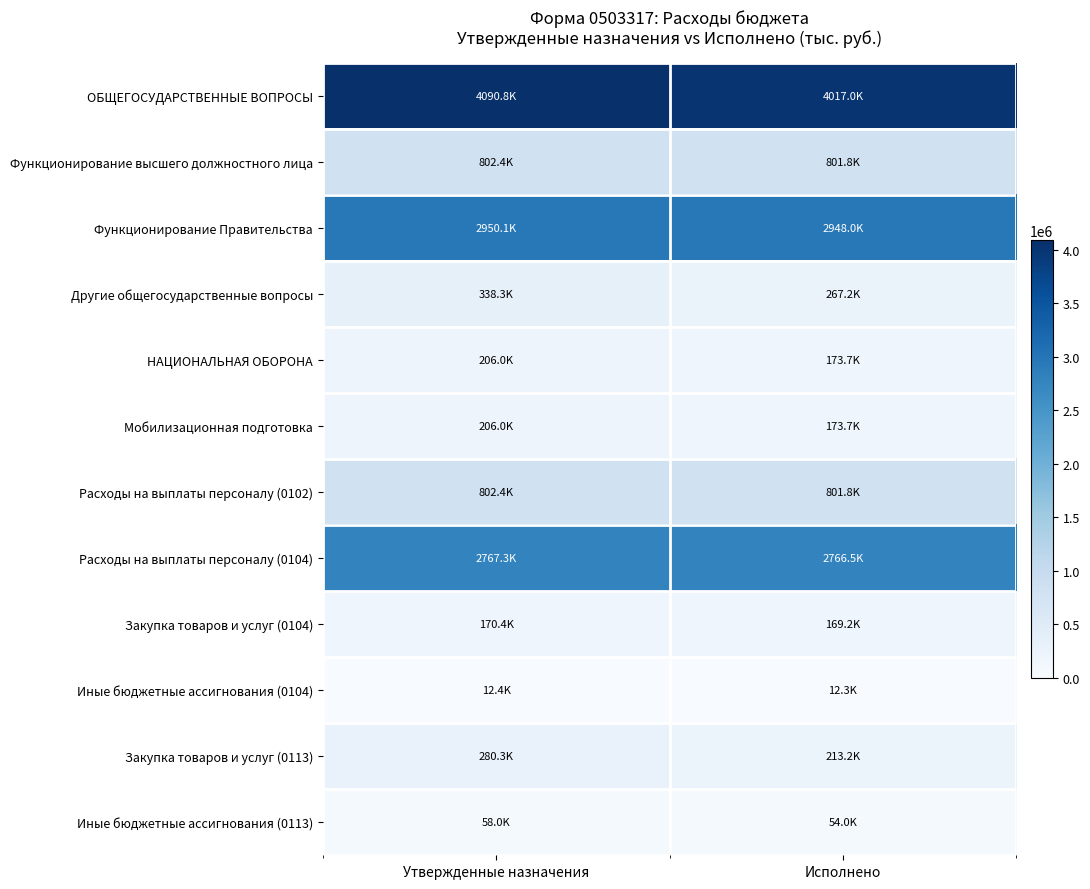

What is the spread (max minus min) of values at Исполнено?

4004709.7